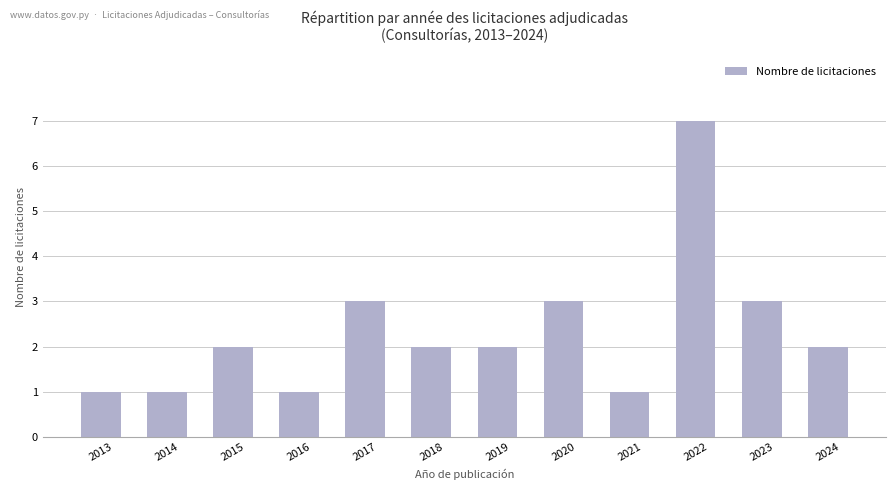

What is the maximum value shown in the chart?

7